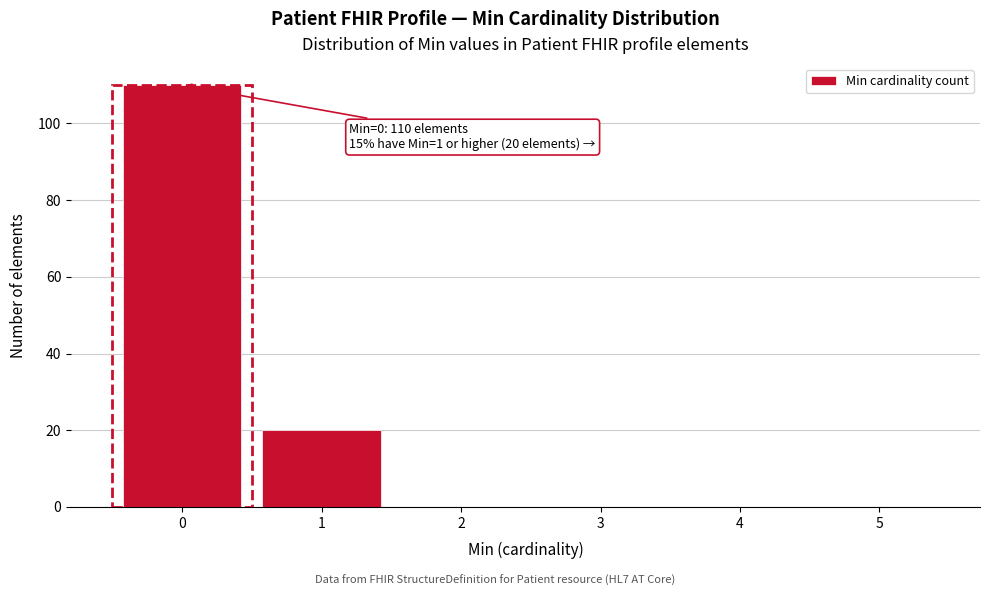

Reading right to left, extract all data points from this chart.

5=0	4=0	3=0	2=0	1=20	0=110